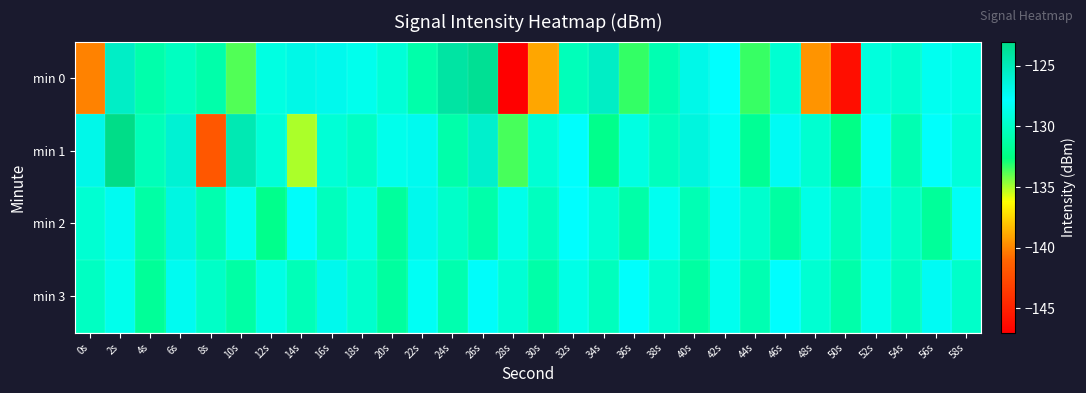

What is the total value across all series at 48s?

-527.3